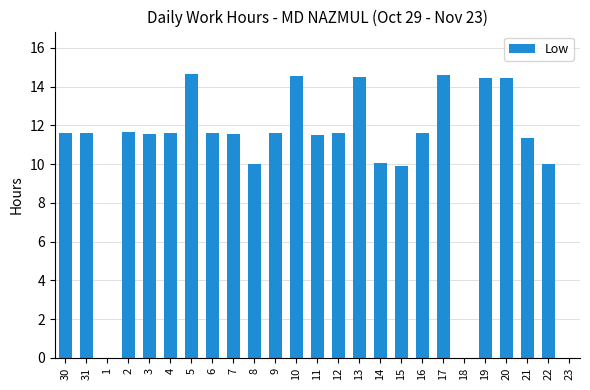

What is the maximum value shown in the chart?

14.7